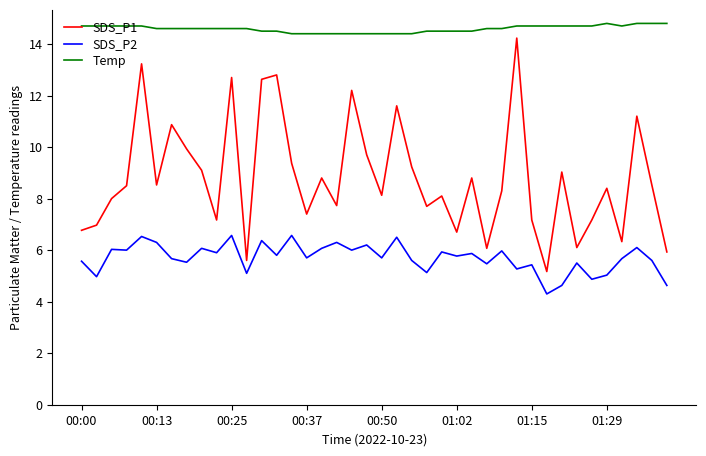

Rank the series by their average value, from highest to lowest.

Temp, SDS_P1, SDS_P2